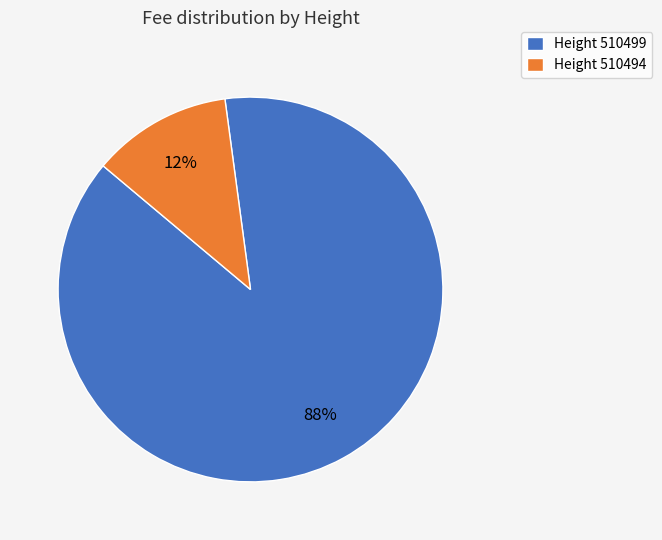

Is there any slice that represents more than half of the pie?

Yes